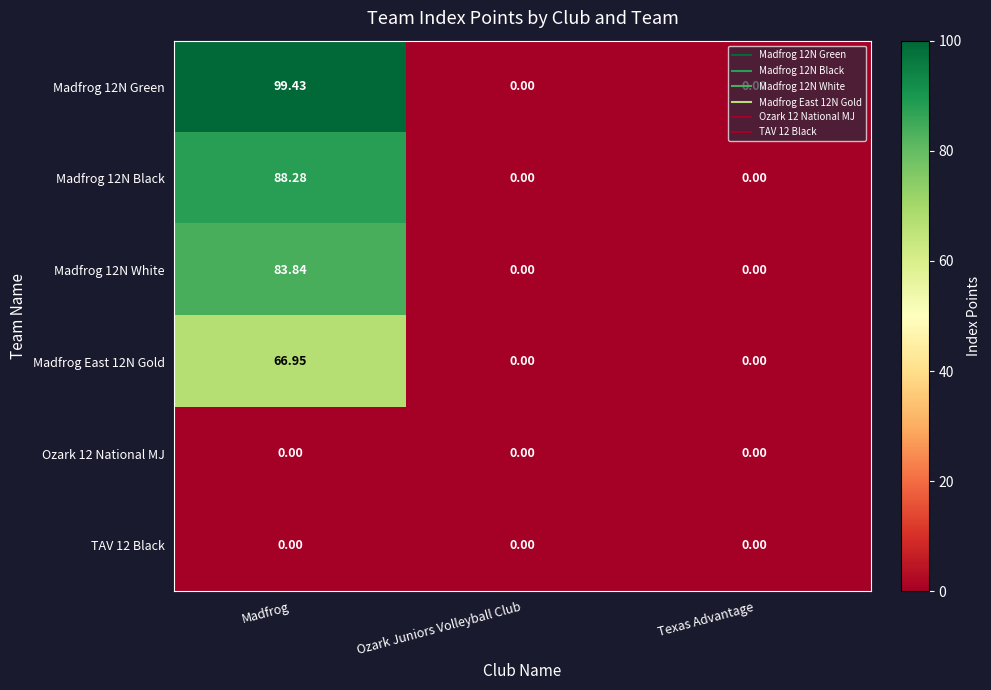

Which category has the highest value across all series?

Madfrog